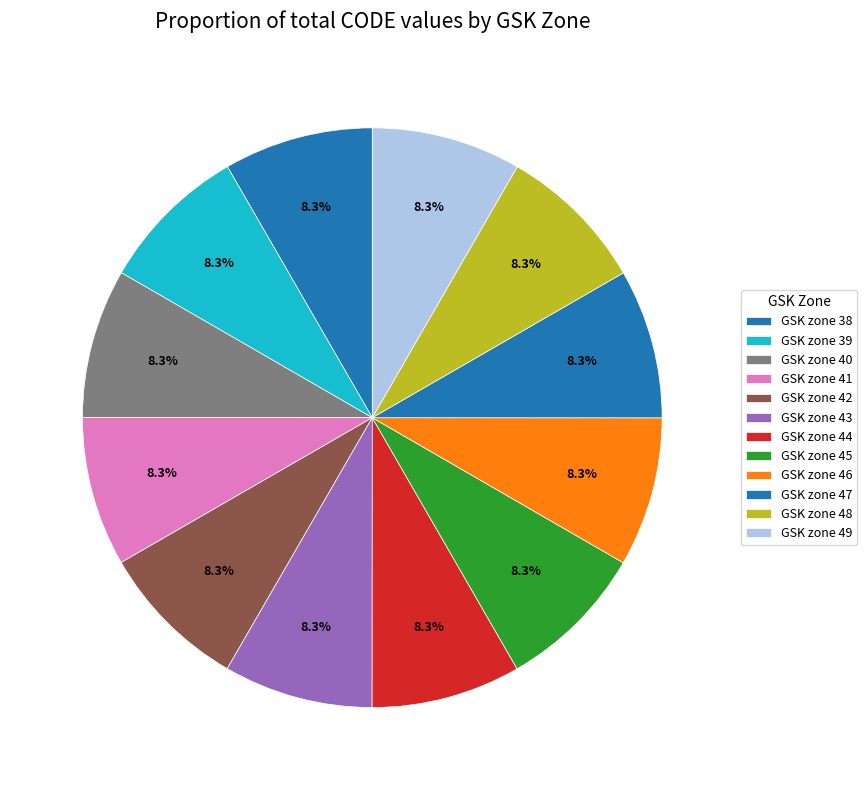

Which category has the biggest portion of the pie?

GSK zone 49